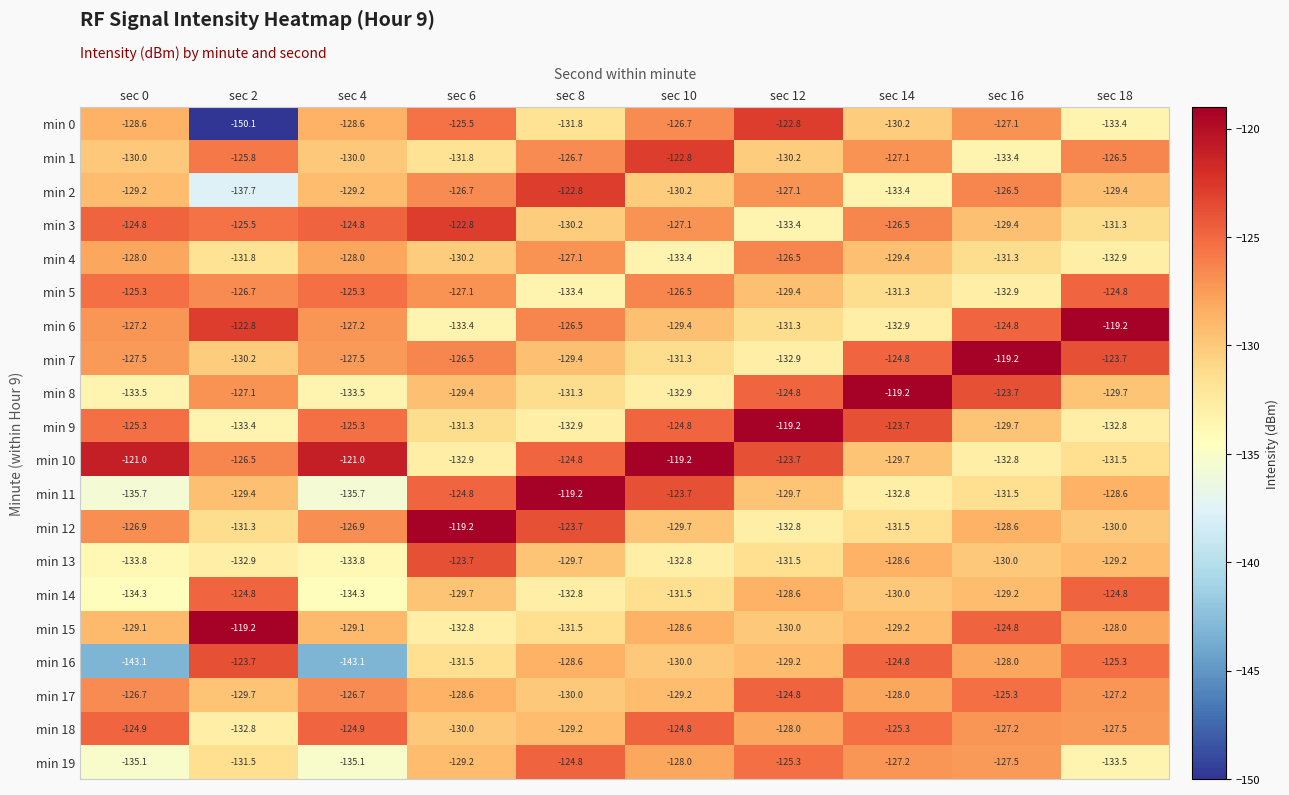

What is the lowest value of the min 0 series?

-150.1